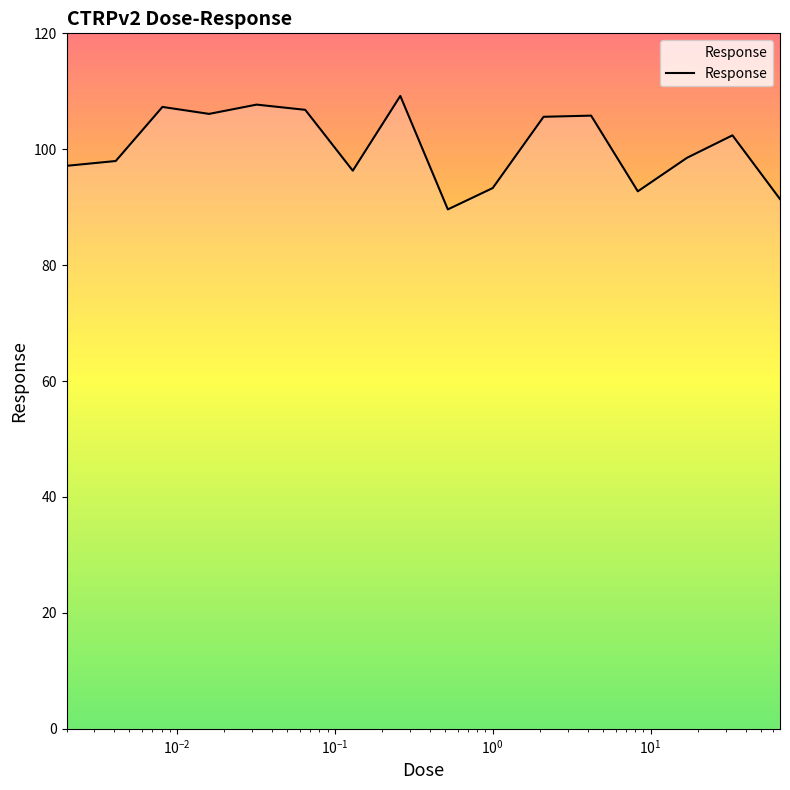

What is the smallest value displayed?

89.6